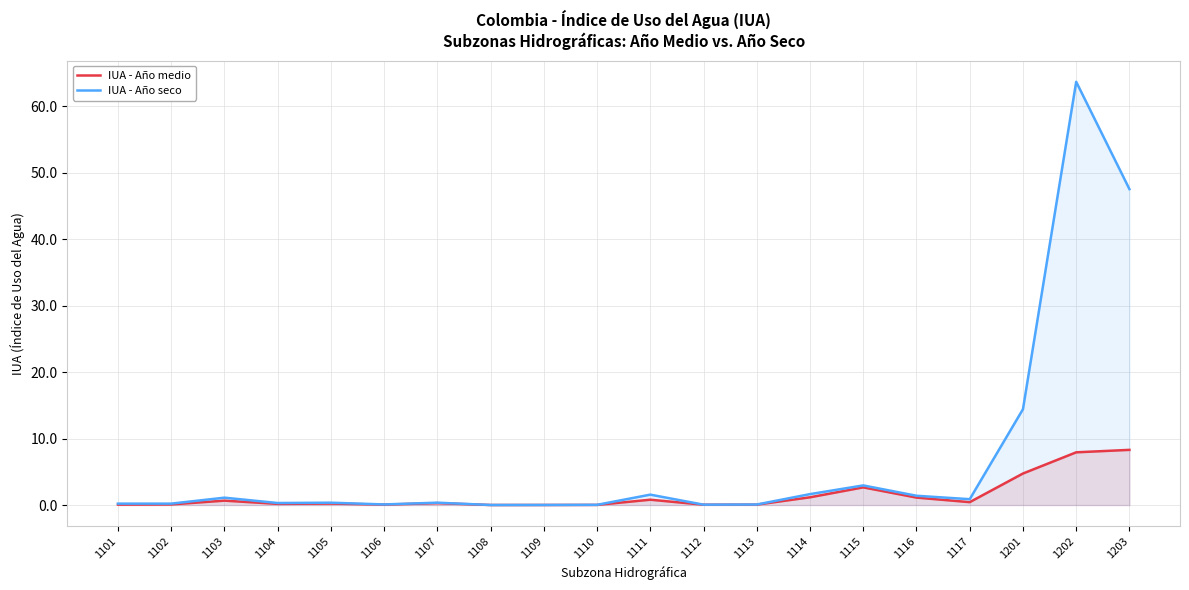

What is the difference between the highest and lowest values at 1201?

9.7